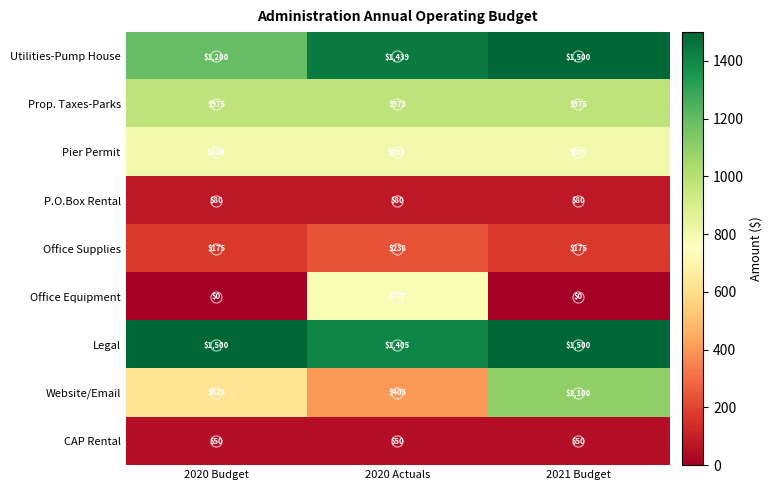

The Utilities-Pump House series shows 1200 at 2020 Budget. True or false?

True